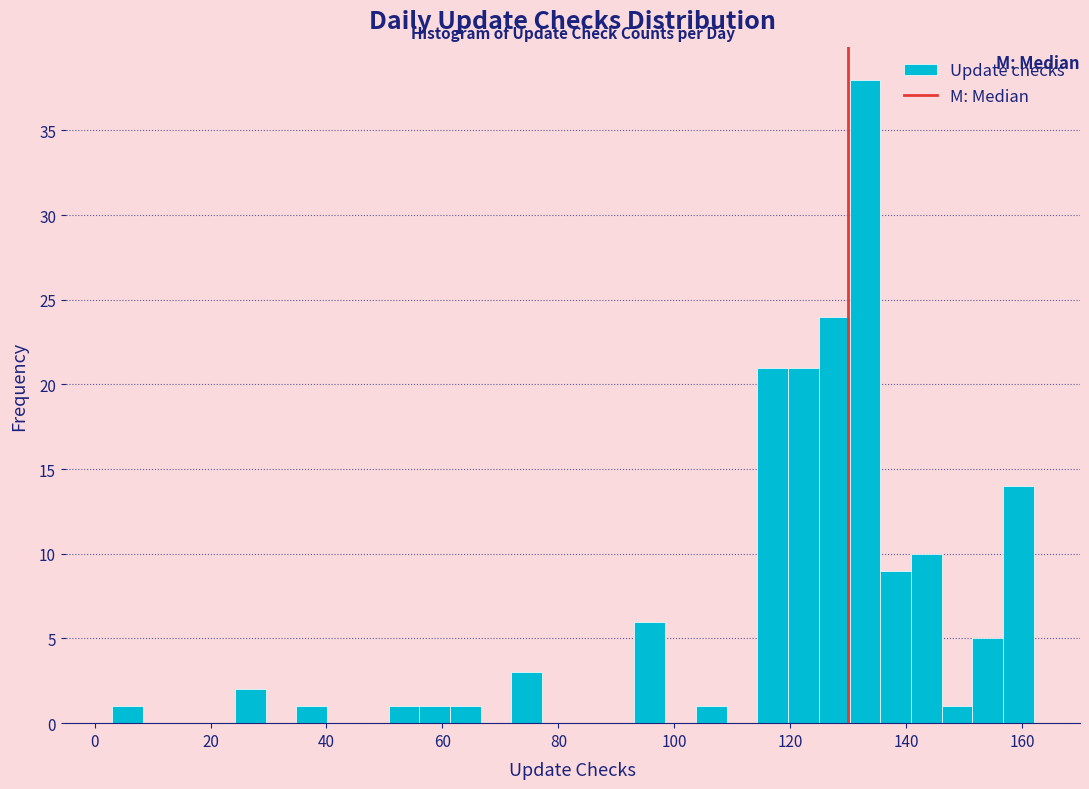

Around what value on the x-axis is the tallest bar? Give the approximate position of its centre, as read against the axis.

132